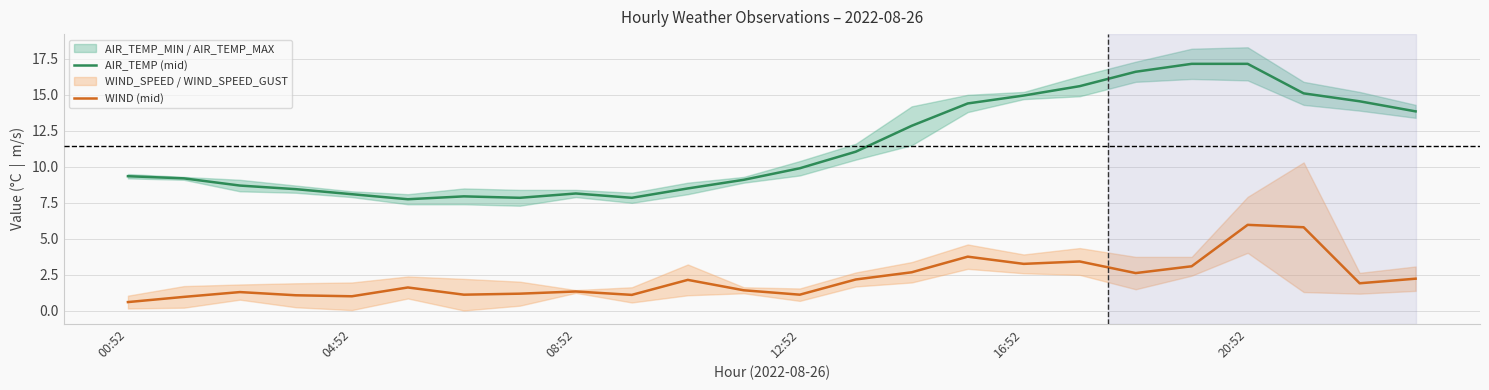

True or false: WIND (mid) has a value of 3.7 at 23.

False